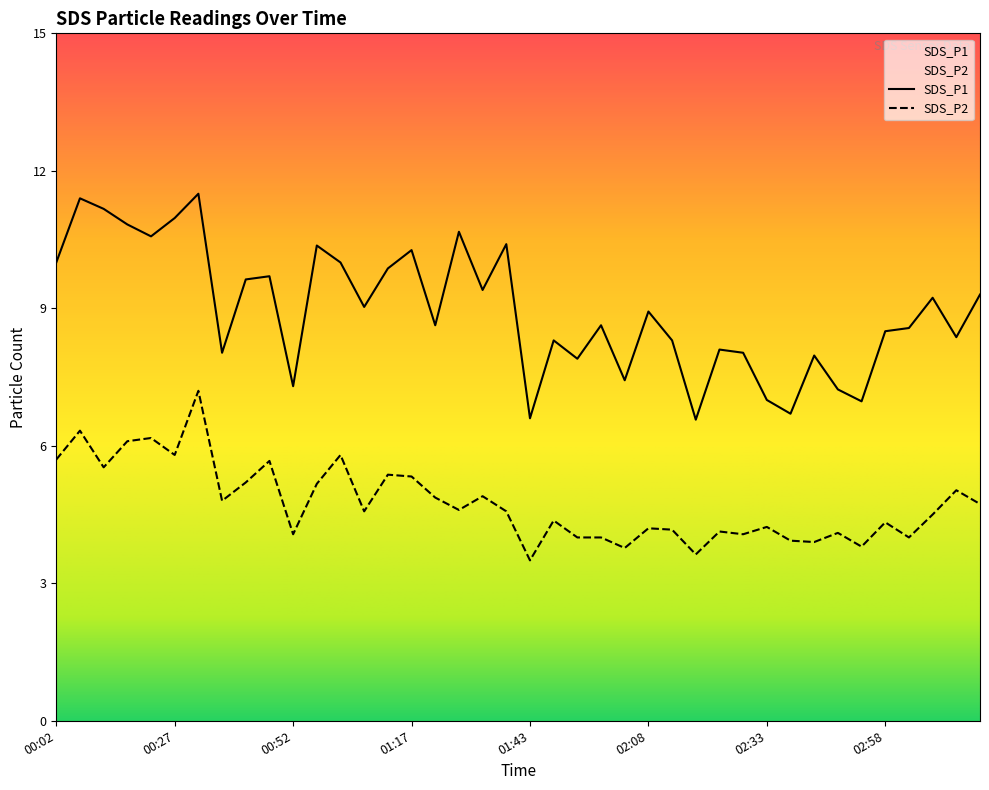

At which category is the sum across all series the highest?

00:32